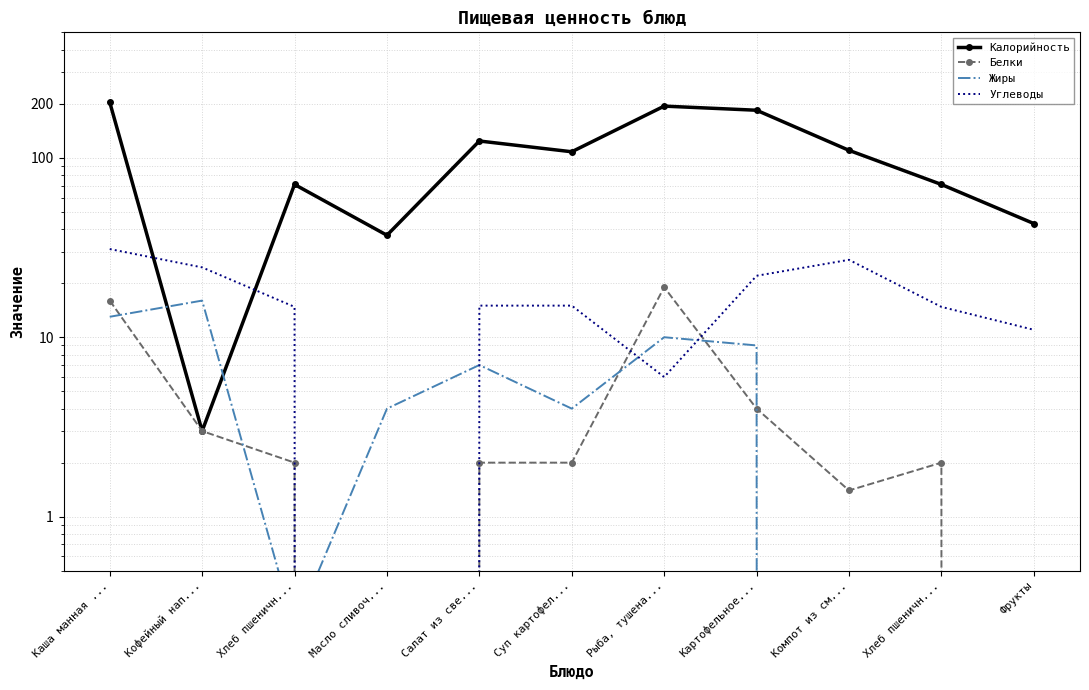

What is the label of the 7th point from the right?

Салат из све...